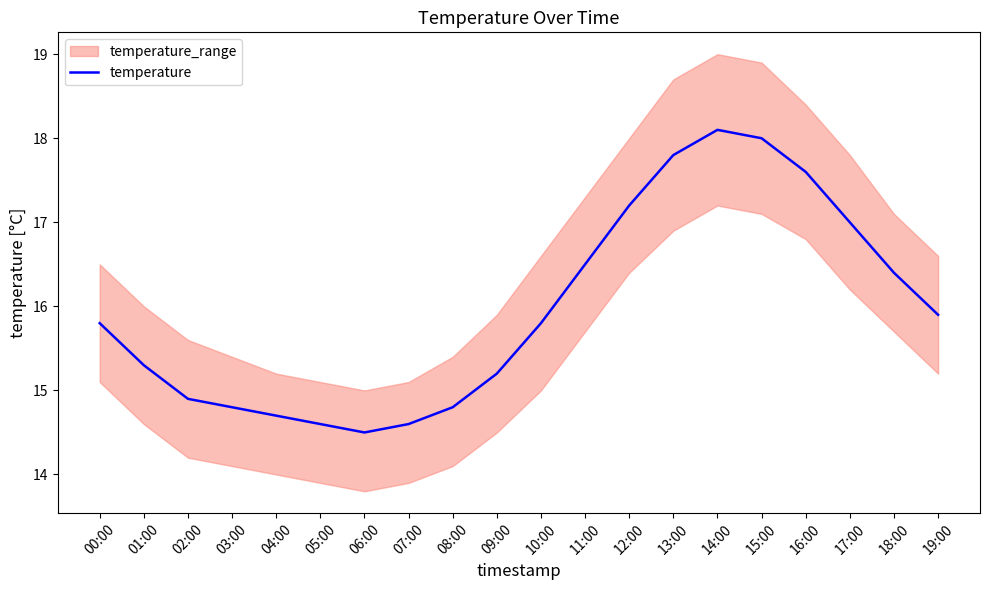

List the labels in order of value, smallest first.

06:00, 05:00, 07:00, 04:00, 03:00, 08:00, 02:00, 09:00, 01:00, 00:00, 10:00, 19:00, 18:00, 11:00, 17:00, 12:00, 16:00, 13:00, 15:00, 14:00